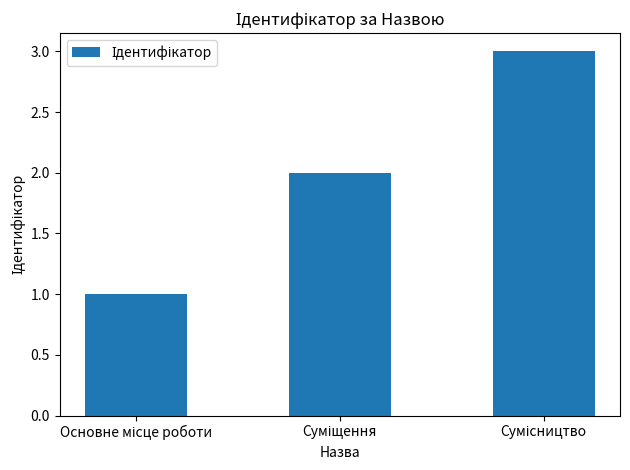

What is the sum of all values?

6